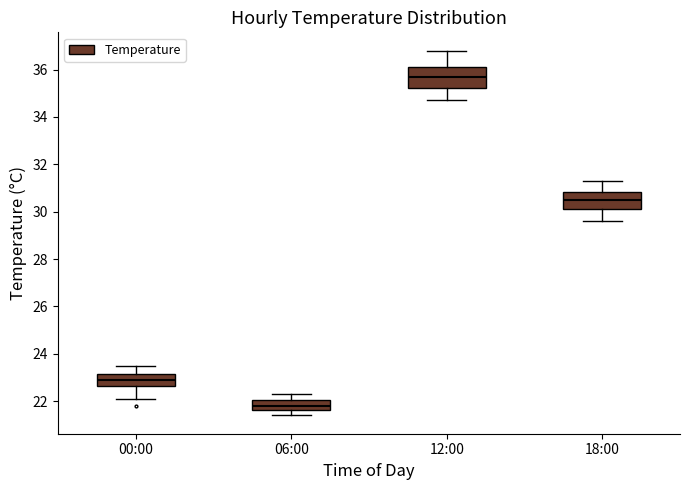

Where is the lower edge of the box for 06:00 on the y-axis? The values are not printed on the chart, so give them approximately, as read against the axis.

21.6